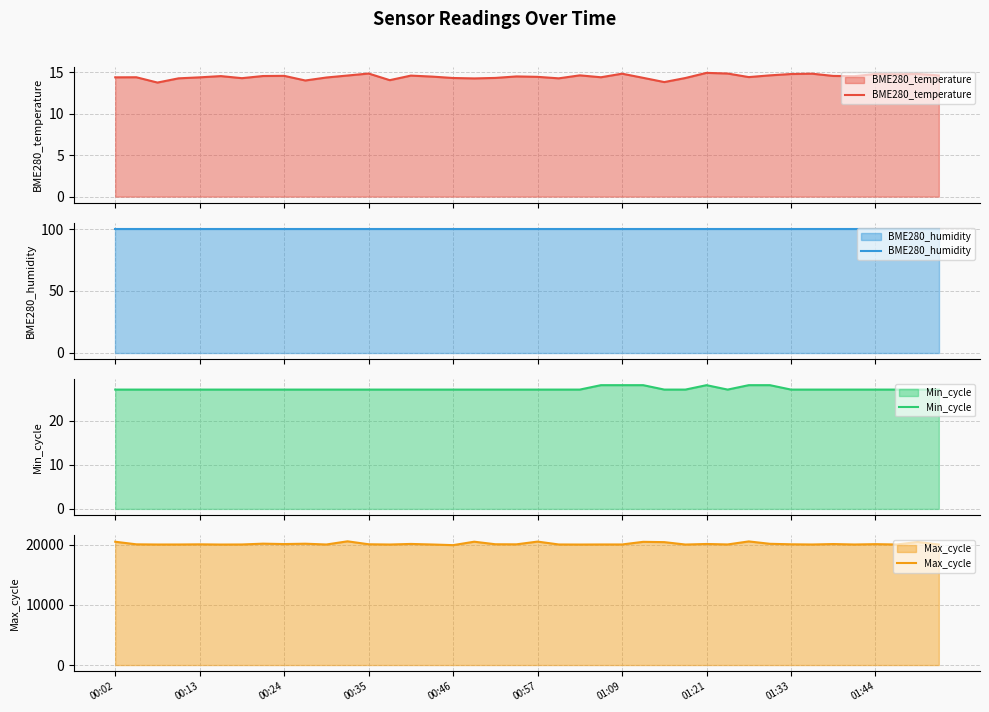

True or false: BME280_humidity has more than 1 interior local peaks.

False